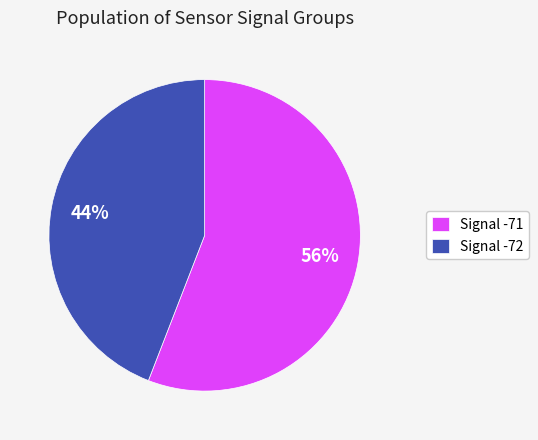

Is there a majority slice in this chart?

Yes